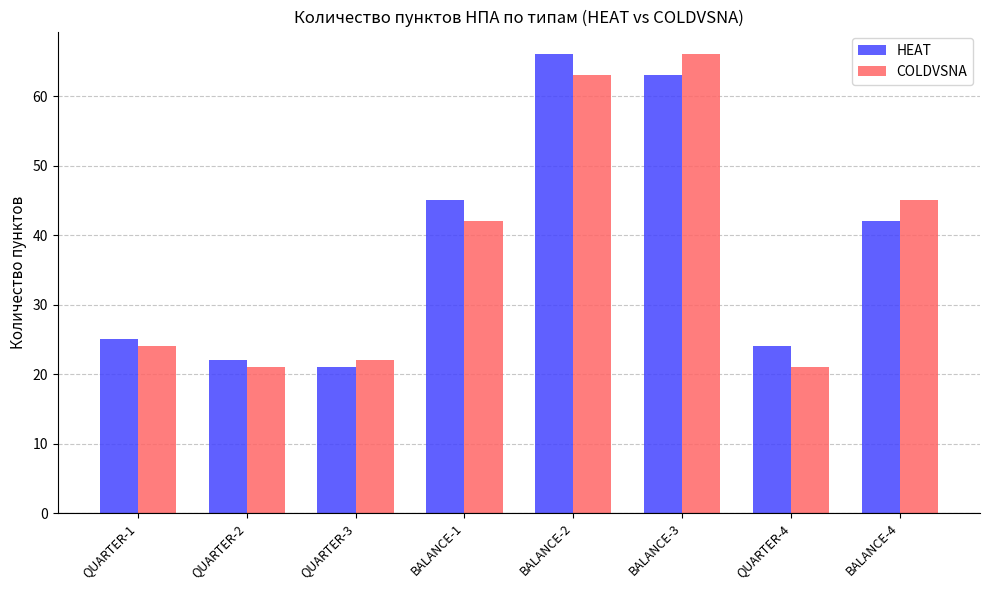

How many bars are there in each group?

2